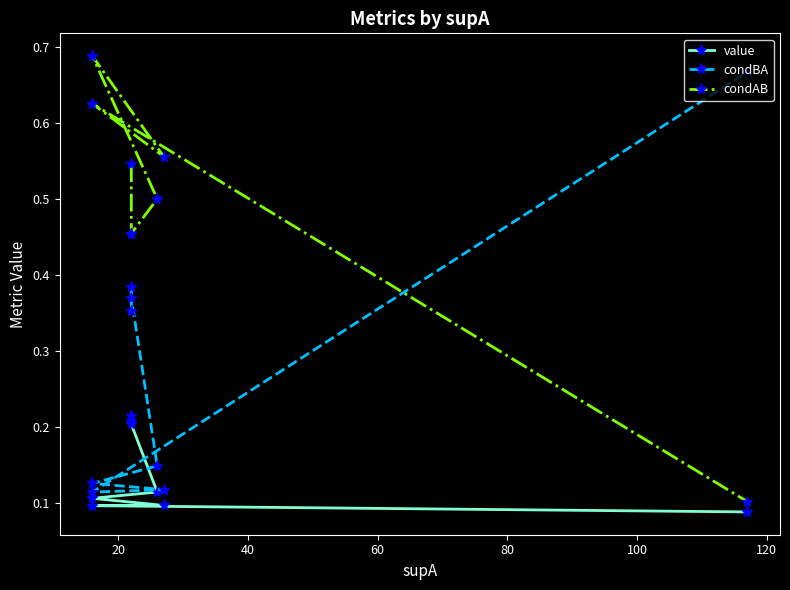

True or false: value and condBA intersect in this chart.

False